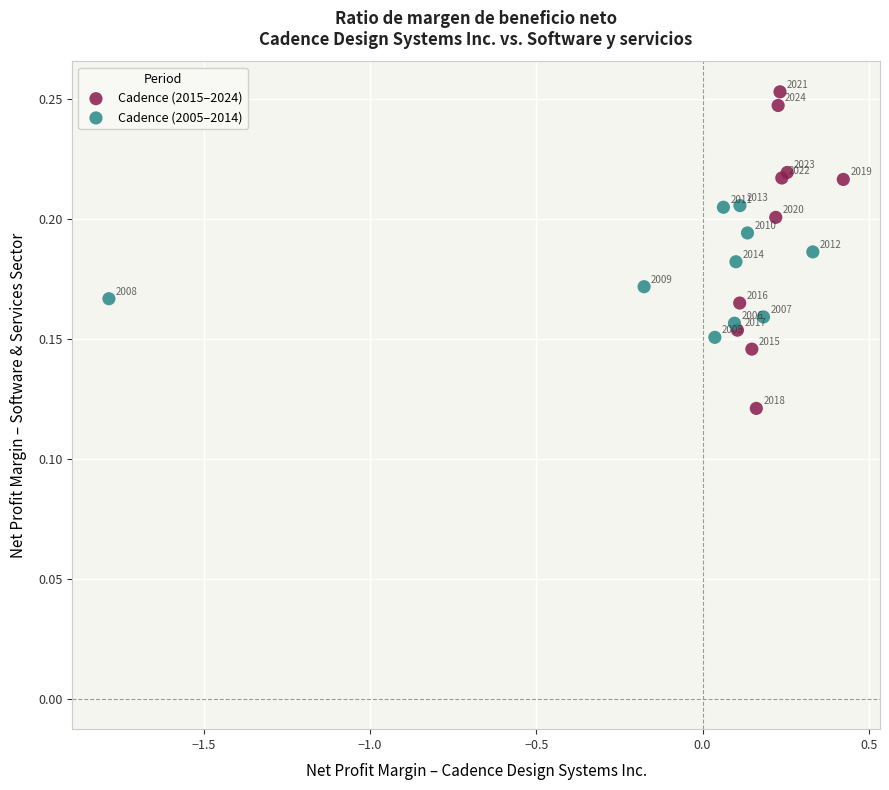

Which series has the largest Y range (max minus min)?

Cadence (2015–2024)